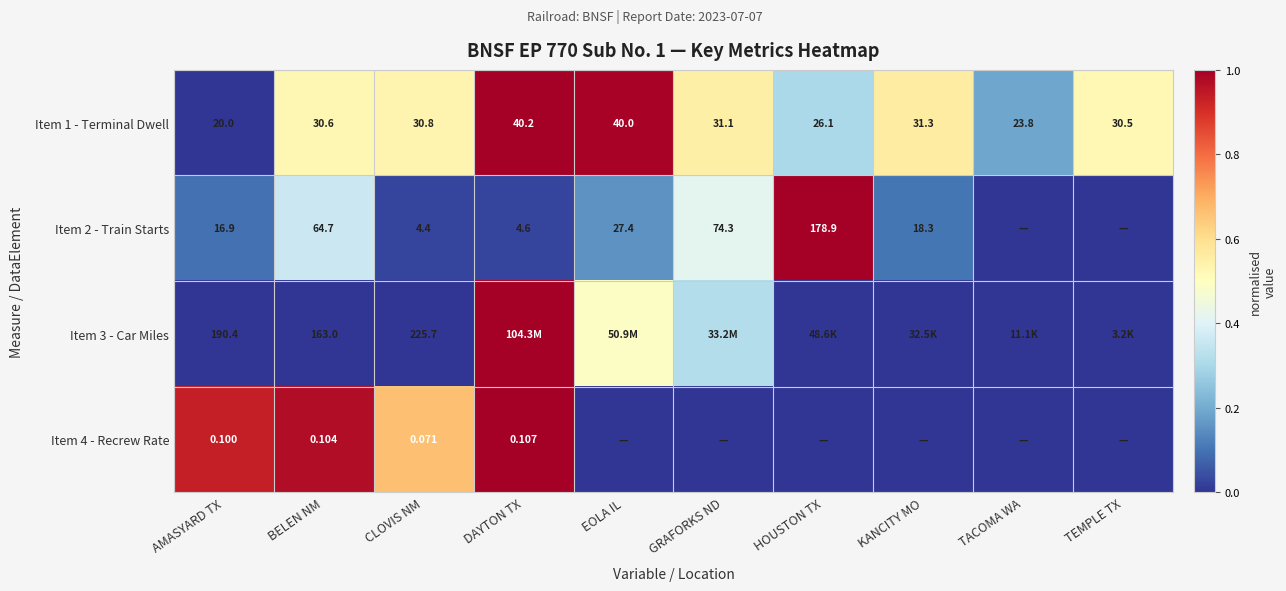

Where is Item 1 - Terminal Dwell nearest to the value 30?

TEMPLE TX